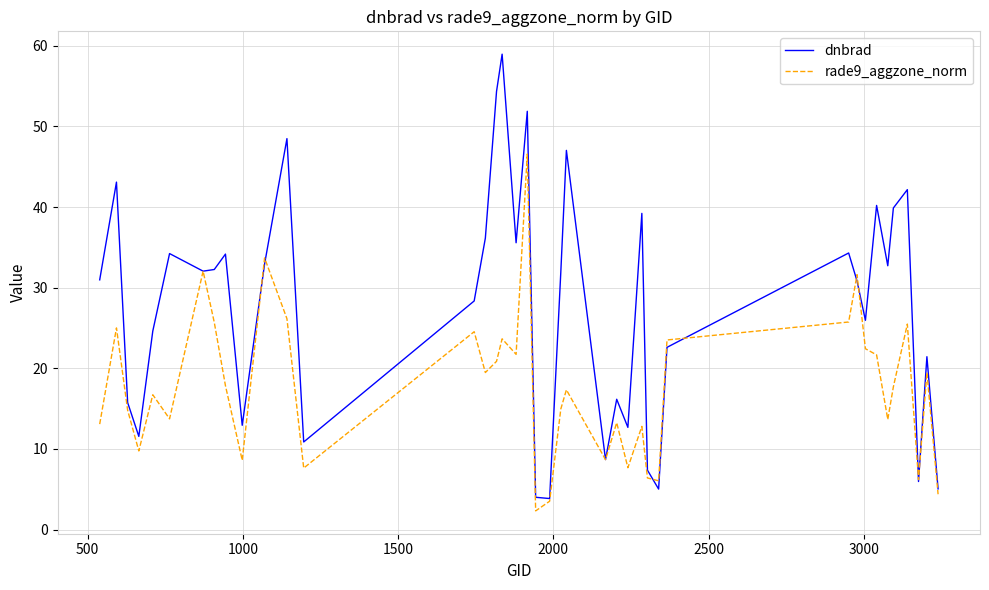

List the series in order of their peak value, lowest first.

rade9_aggzone_norm, dnbrad